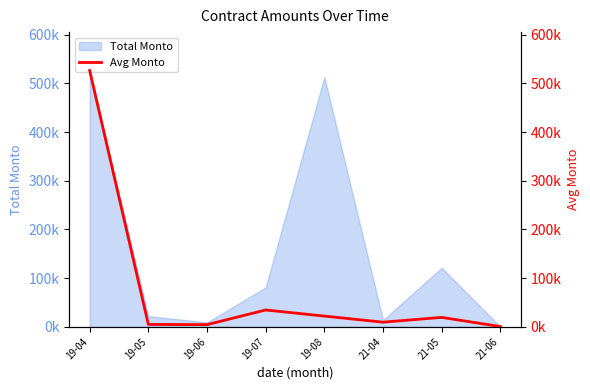

At which category does the data reach its first local valley?

19-06